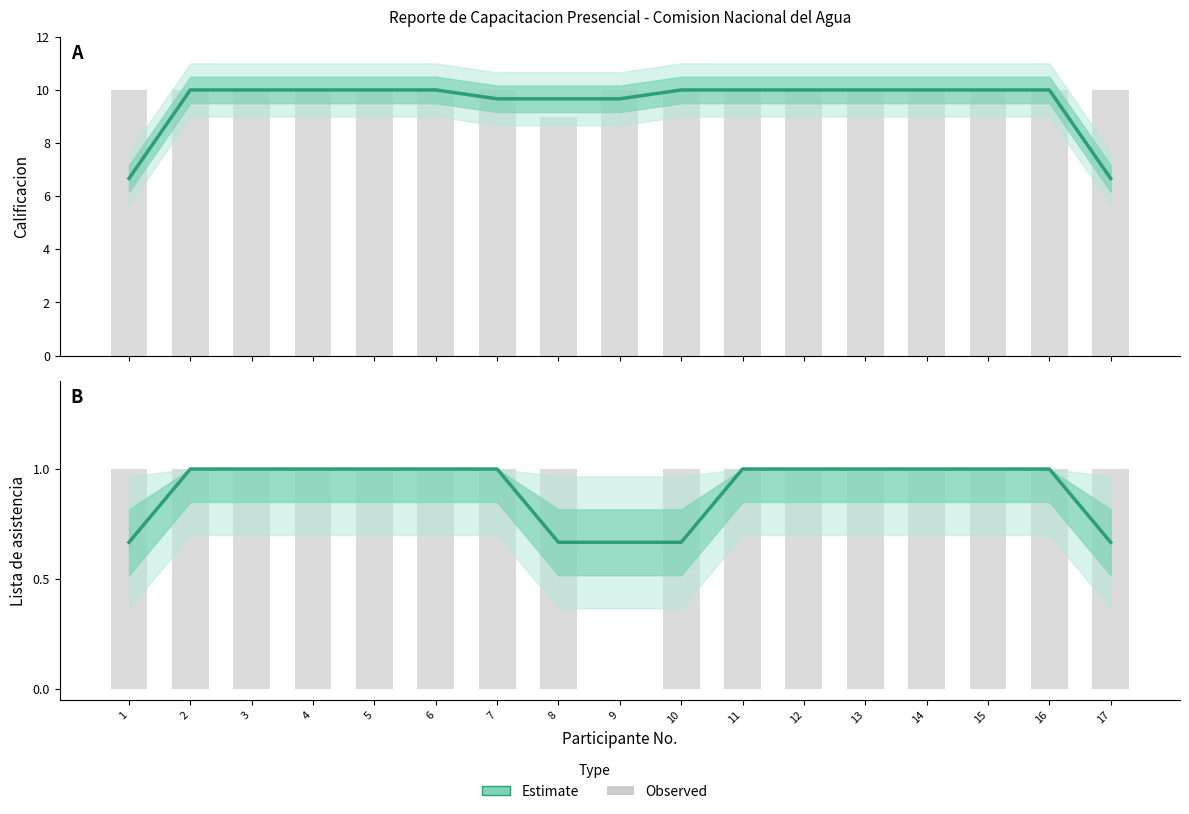

Reading left to right, list all the values displayed in this chart.

Calificacion (Estimate): 6.7	10.0	10.0	10.0	10.0	10.0	9.7	9.7	9.7	10.0	10.0	10.0	10.0	10.0	10.0	10.0	6.7
Lista de asistencia (Estimate): 0.7	1.0	1.0	1.0	1.0	1.0	1.0	0.7	0.7	0.7	1.0	1.0	1.0	1.0	1.0	1.0	0.7